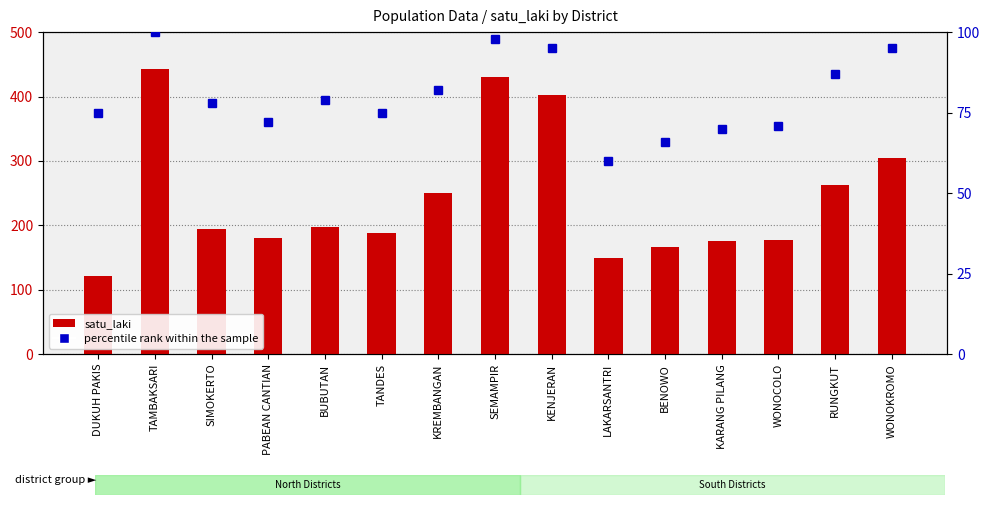

Reading right to left, what are all the values shown in this chart?

satu_laki: WONOKROMO=304.0	RUNGKUT=262.7	WONOCOLO=177.3	KARANG PILANG=176.0	BENOWO=165.7	LAKARSANTRI=150.0	KENJERAN=402.0	SEMAMPIR=429.7	KREMBANGAN=250.0	TANDES=187.7	BUBUTAN=197.3	PABEAN CANTIAN=181.0	SIMOKERTO=194.7	TAMBAKSARI=443.0	DUKUH PAKIS=120.7
percentile rank within the sample: WONOKROMO=95.0	RUNGKUT=87.0	WONOCOLO=71.0	KARANG PILANG=70.0	BENOWO=66.0	LAKARSANTRI=60.0	KENJERAN=95.0	SEMAMPIR=98.0	KREMBANGAN=82.0	TANDES=75.0	BUBUTAN=79.0	PABEAN CANTIAN=72.0	SIMOKERTO=78.0	TAMBAKSARI=100.0	DUKUH PAKIS=75.0